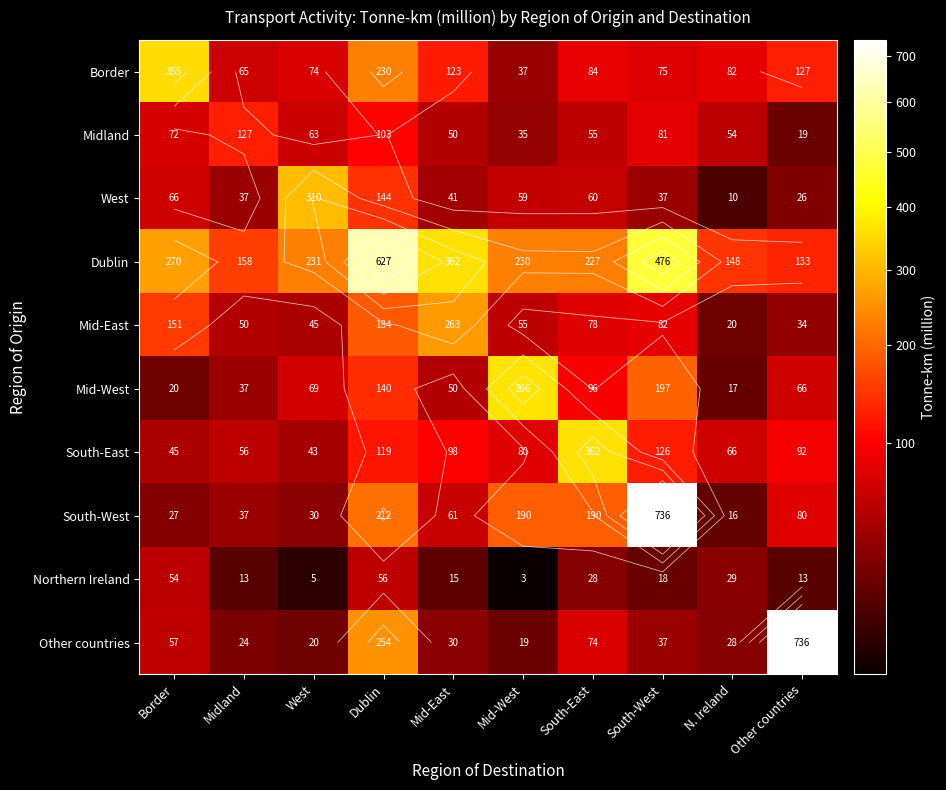

Which category has the highest value in the Mid-East series?

Mid-East